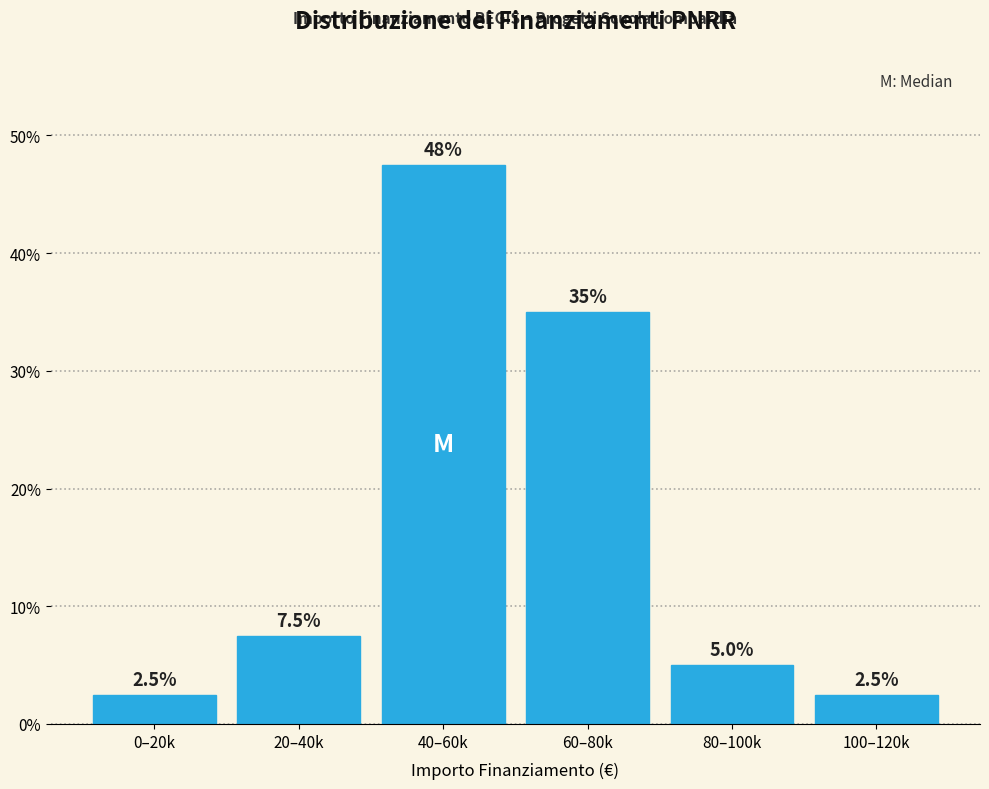

Reading right to left, transcribe all the data shown in this chart.

100–120k=2.5	80–100k=5.0	60–80k=35.0	40–60k=47.5	20–40k=7.5	0–20k=2.5